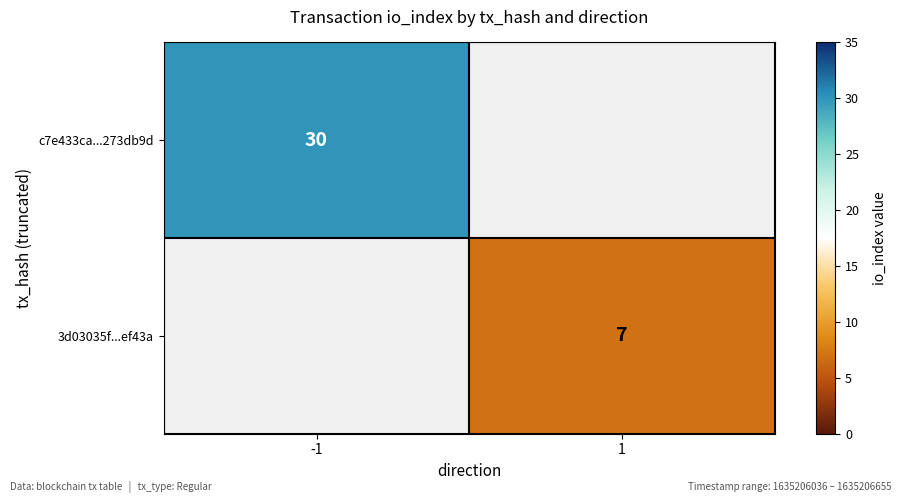

Is the value of 3d03035f...ef43a at 1 greater than the value of c7e433ca...273db9d at -1?

No